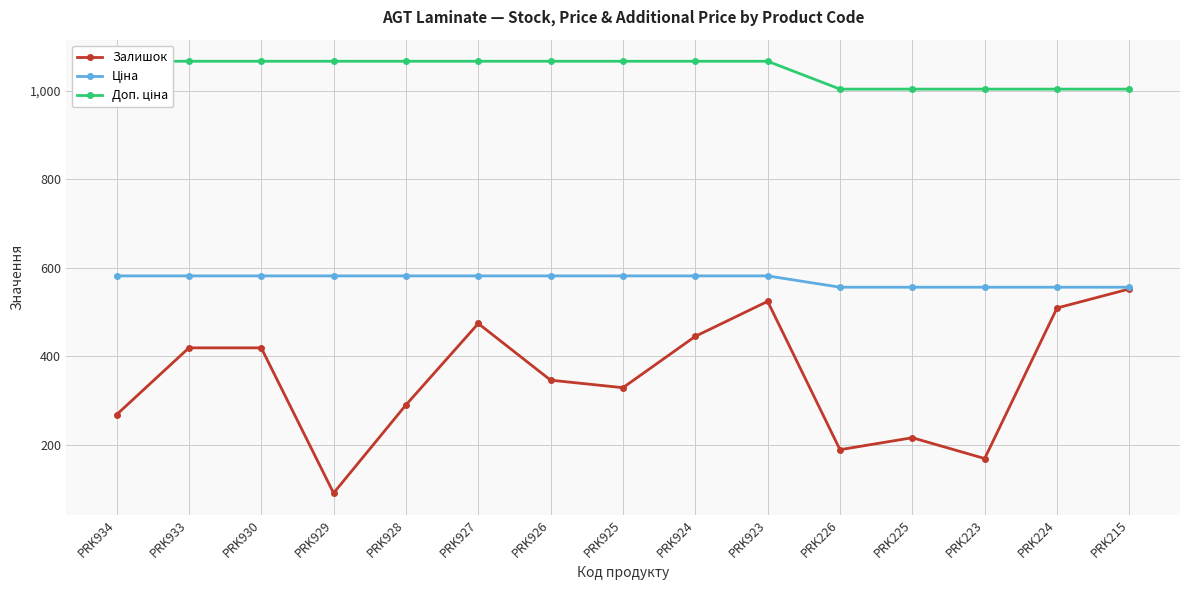

What is the total value across all series at PRK926?

1993.8